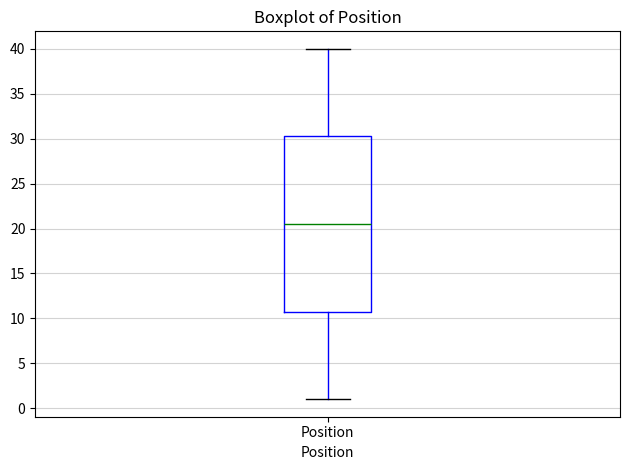

Read this box plot against the y-axis: the position of the median line, the range covered by the box, and the ends of both whiskers. The values are not printed on the chart, so give them approximately, as read against the axis.

median 20.5, box 11.0 to 30.5, whiskers 1.0 to 40.0